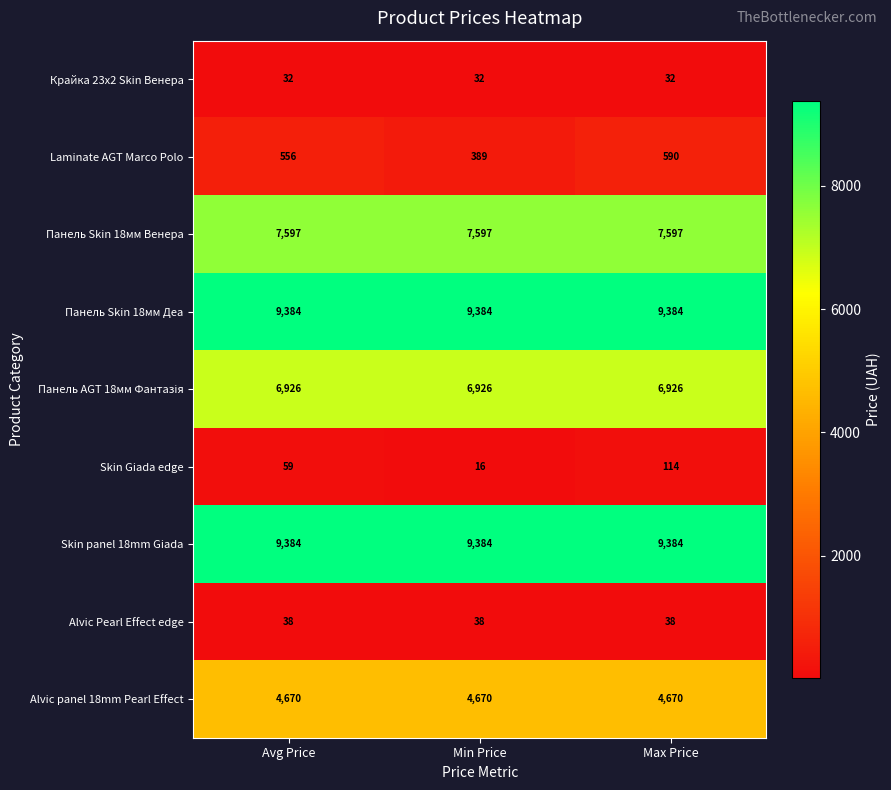

Which label corresponds to the smallest value in the chart?

Min Price